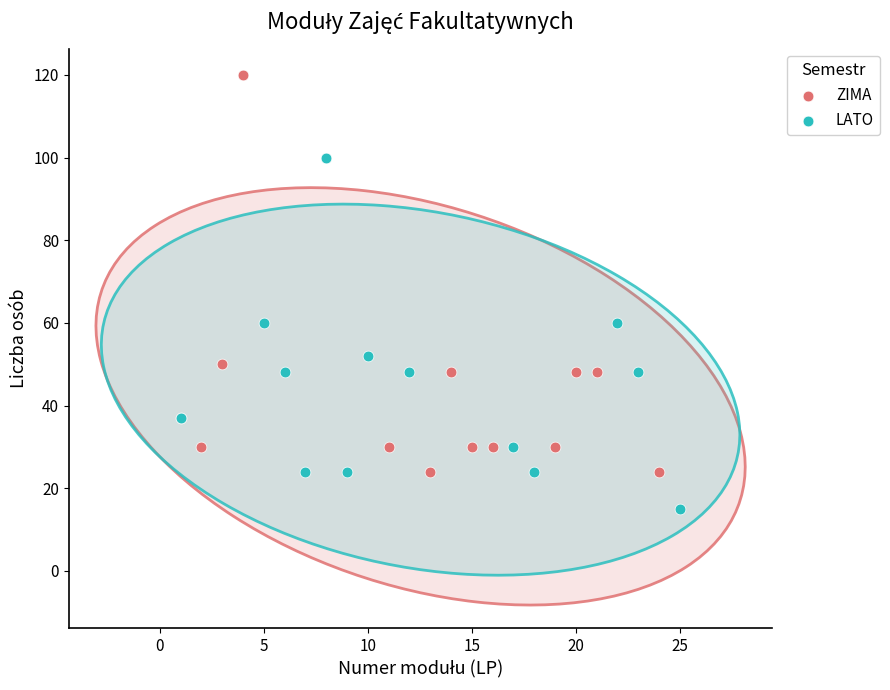

Which series reaches the maximum Y coordinate?

ZIMA